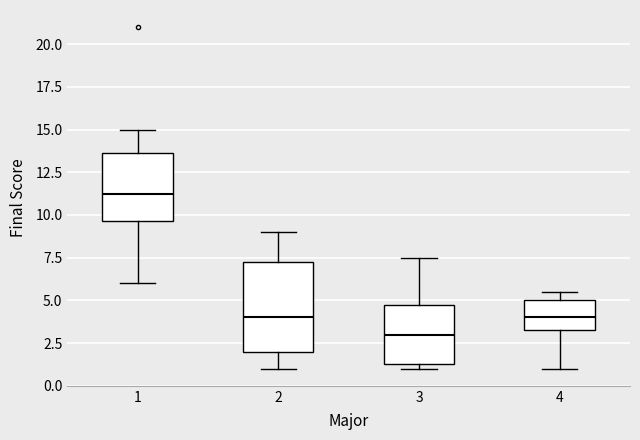

Which box has the highest median line?

1